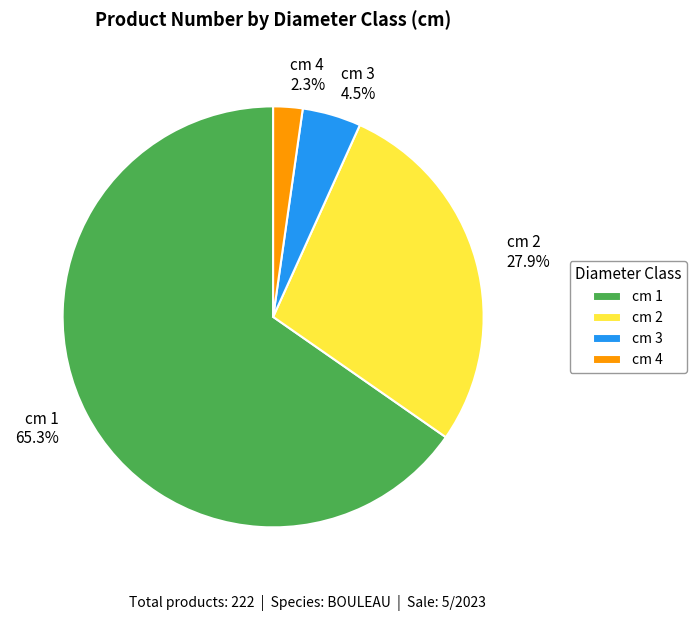

What percentage is the cm 2 slice, to the nearest percent?

28%